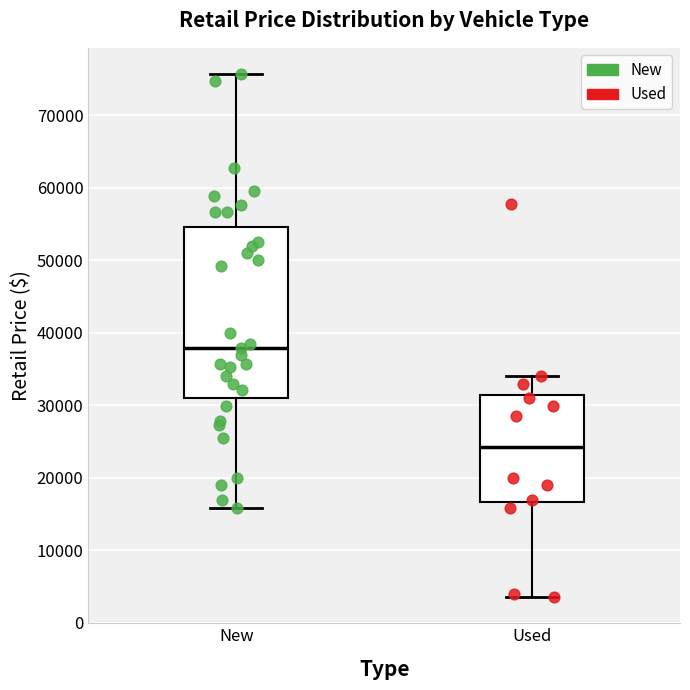

Where does the median line of the box for New sit on the y-axis? The values are not printed on the chart, so give them approximately, as read against the axis.

38000